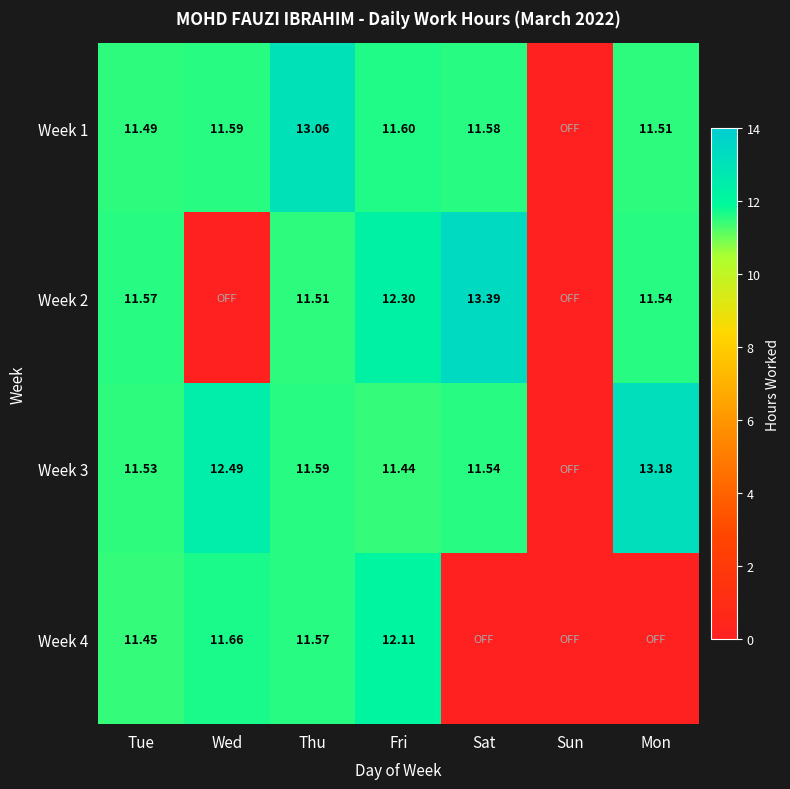

Is the value of Week 1 at Wed greater than the value of Week 3 at Mon?

No